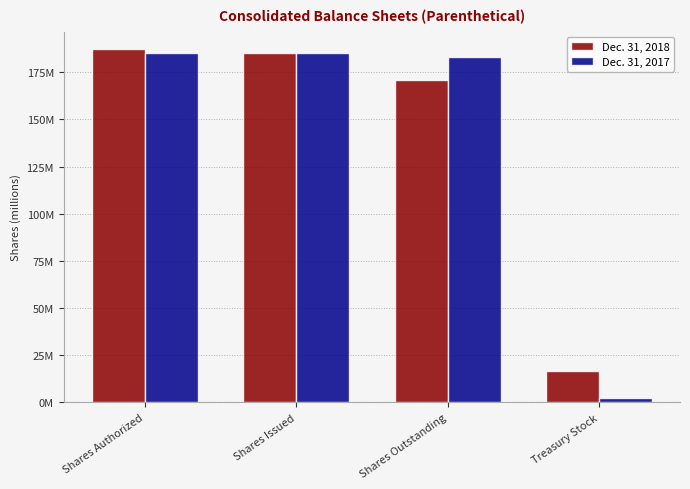

What is the minimum value shown in the chart?

2386406